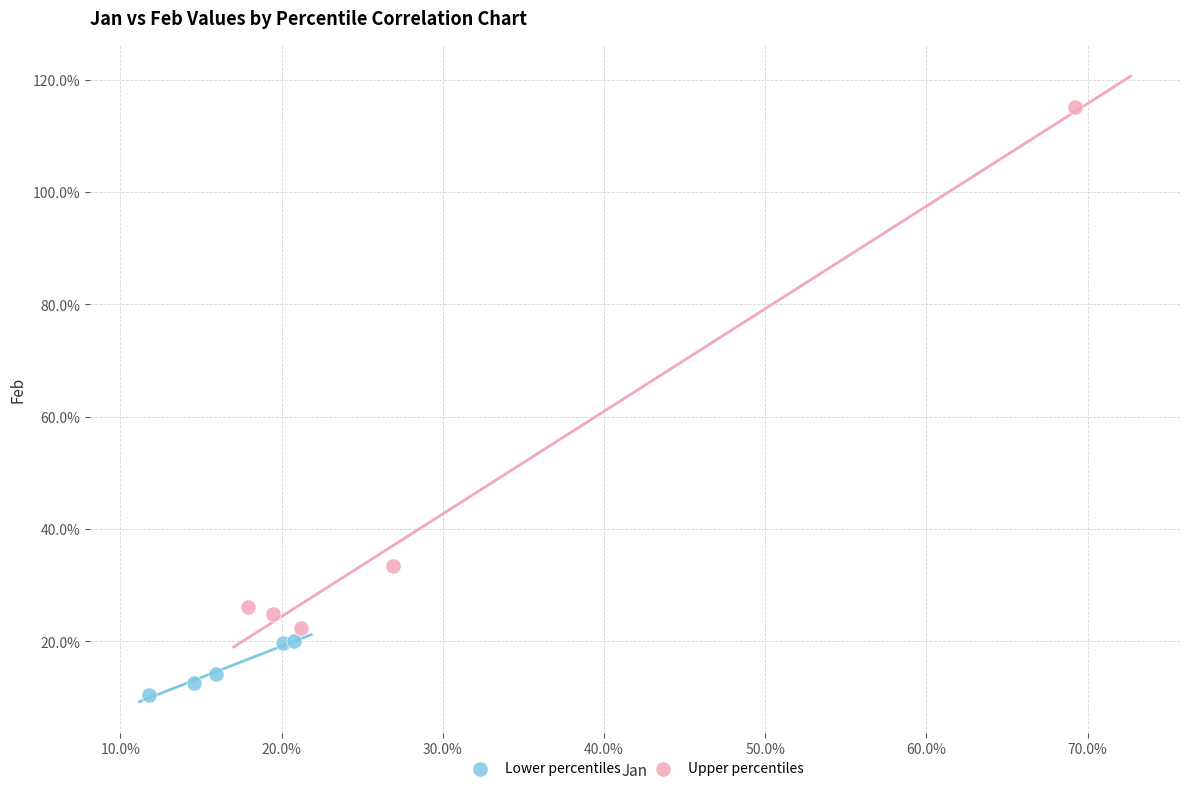

What are all the series names shown in the legend?

Lower percentiles, Upper percentiles